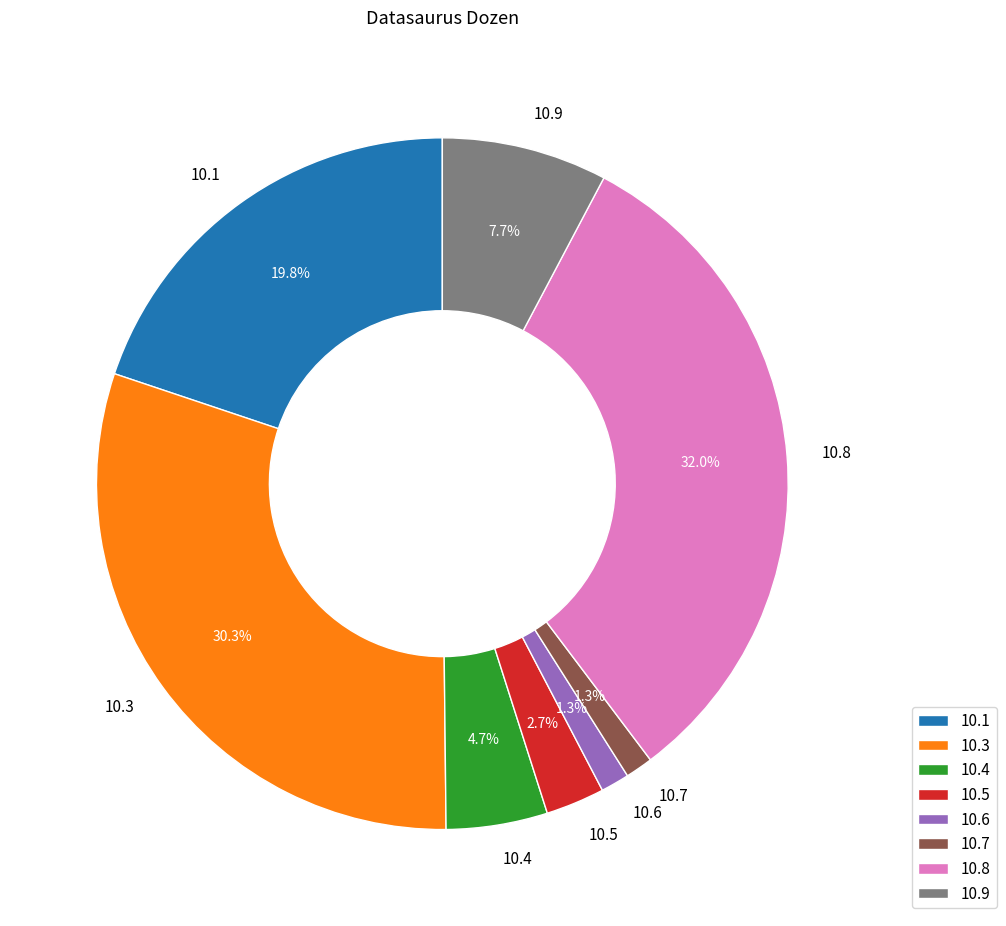

How much of the chart is everything except 10.7?

98.7%